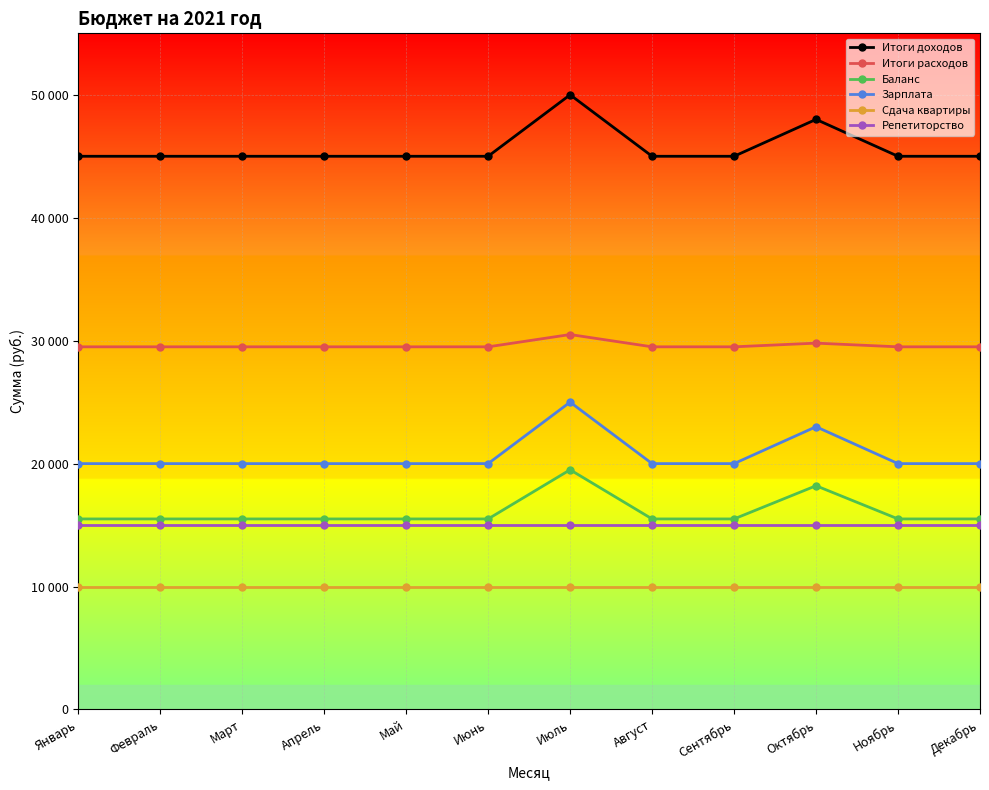

What is the total value across all series at Январь?

135000